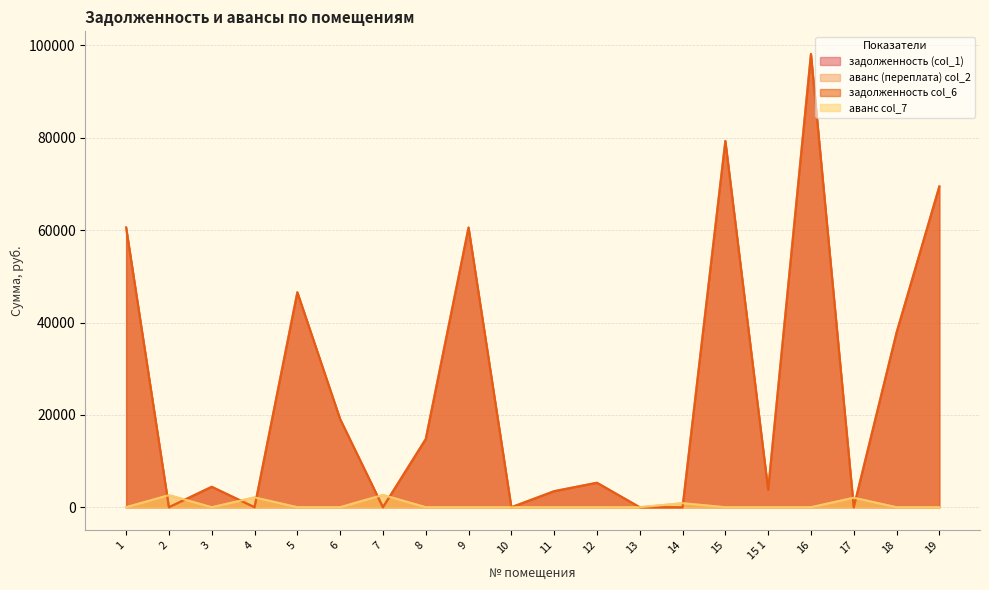

What is the label of the 5th point from the right?

15 1